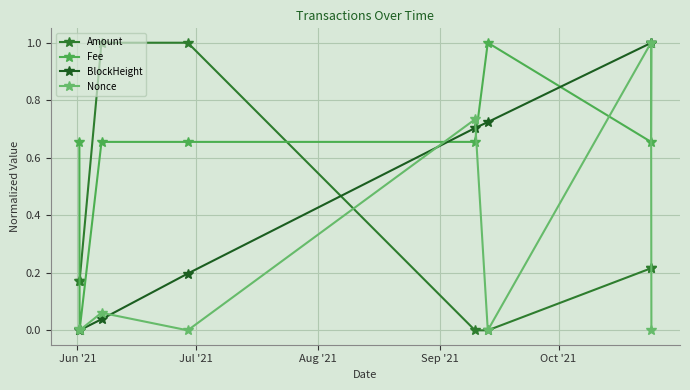

How many series are shown in this chart?

4